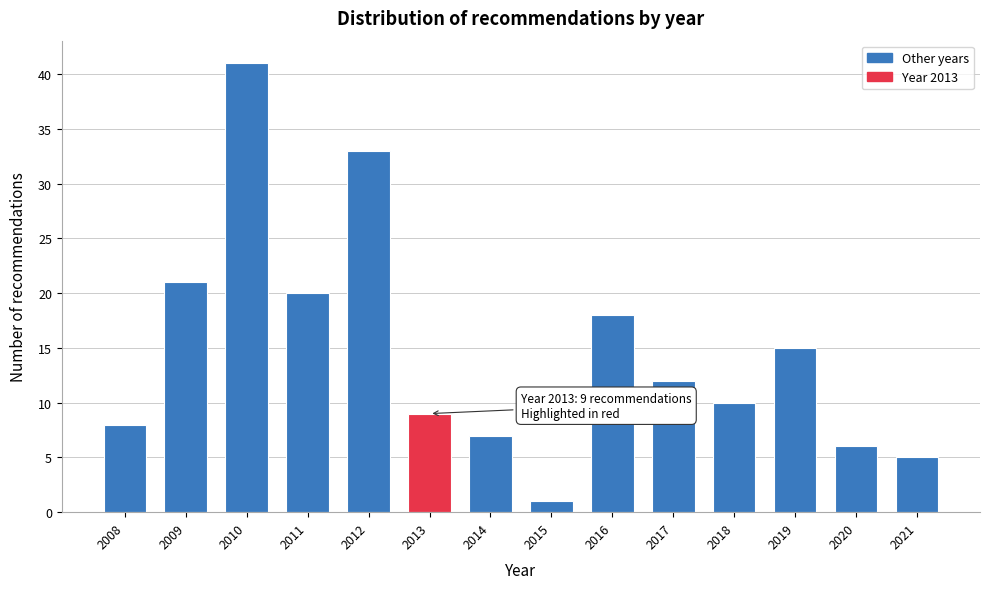

Reading right to left, transcribe all the data shown in this chart.

5	6	15	10	12	18	1	7	9	33	20	41	21	8